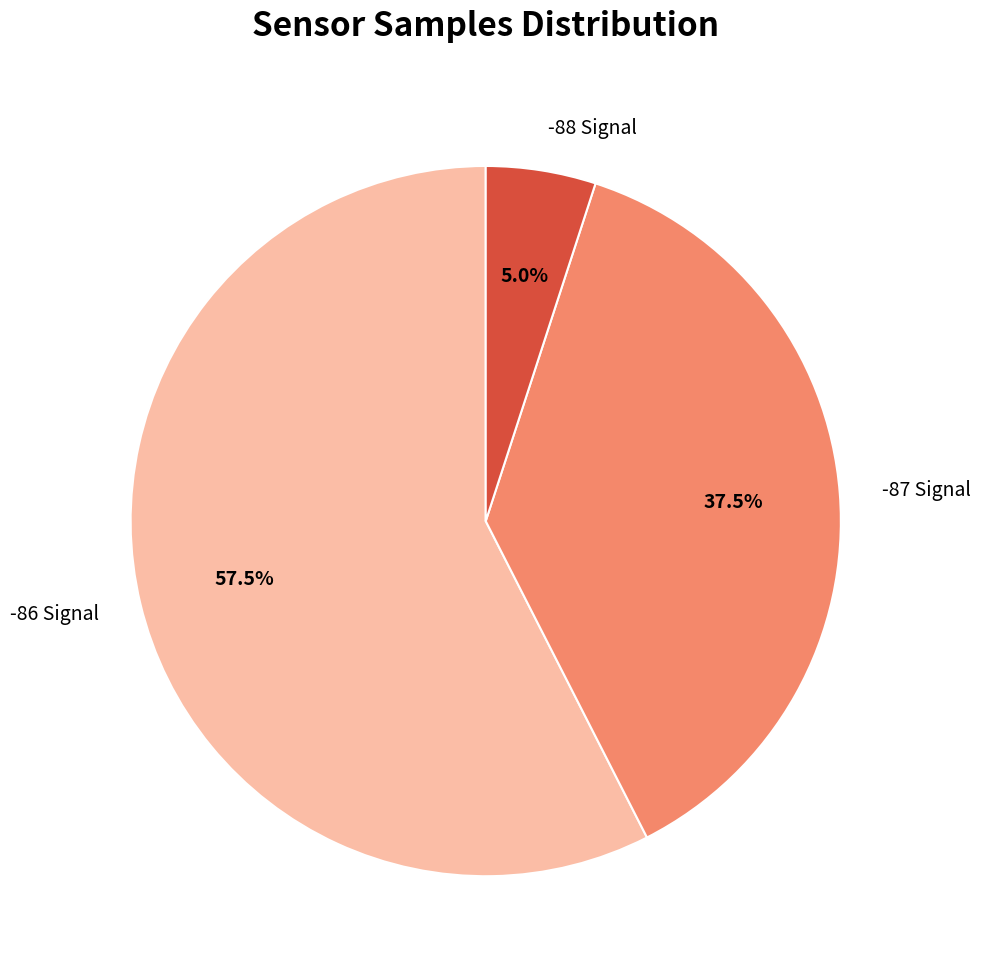

What percentage do -87 Signal and -86 Signal together represent?

95.0%